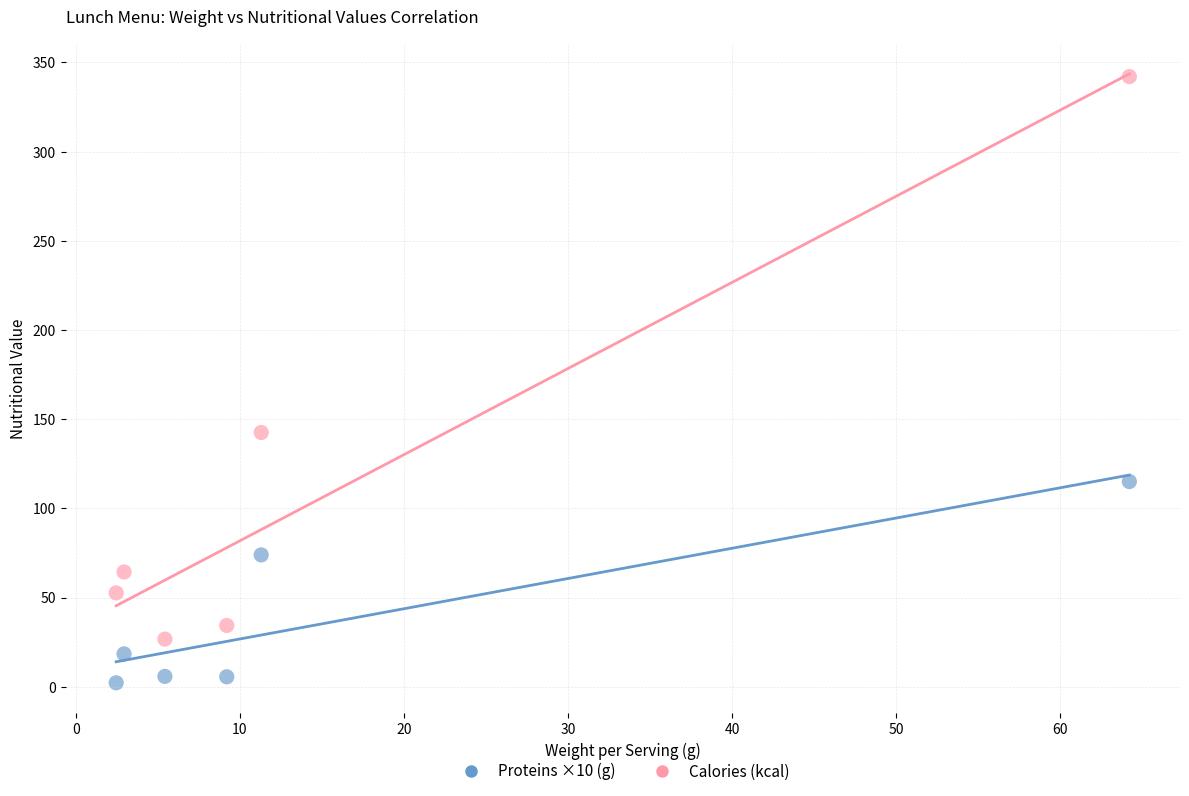

In the Calories (kcal) series, what Y value is closest to 184?

142.5